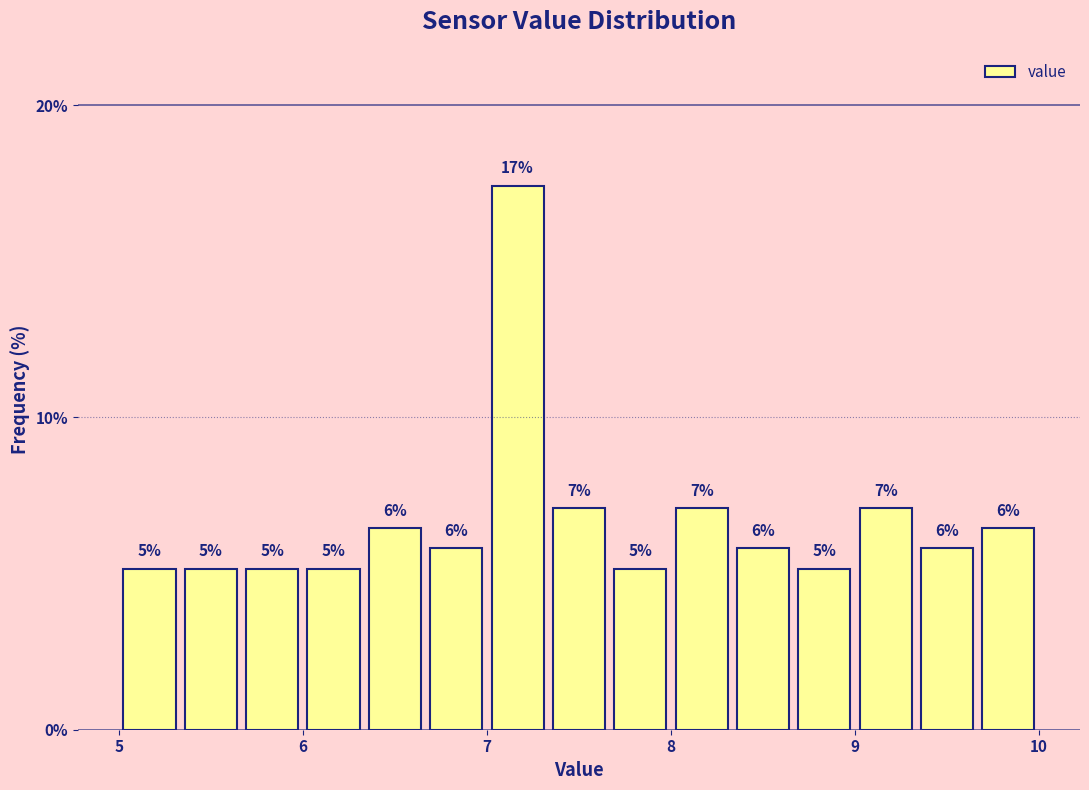

Around what value on the x-axis is the tallest bar? Give the approximate position of its centre, as read against the axis.

7.2